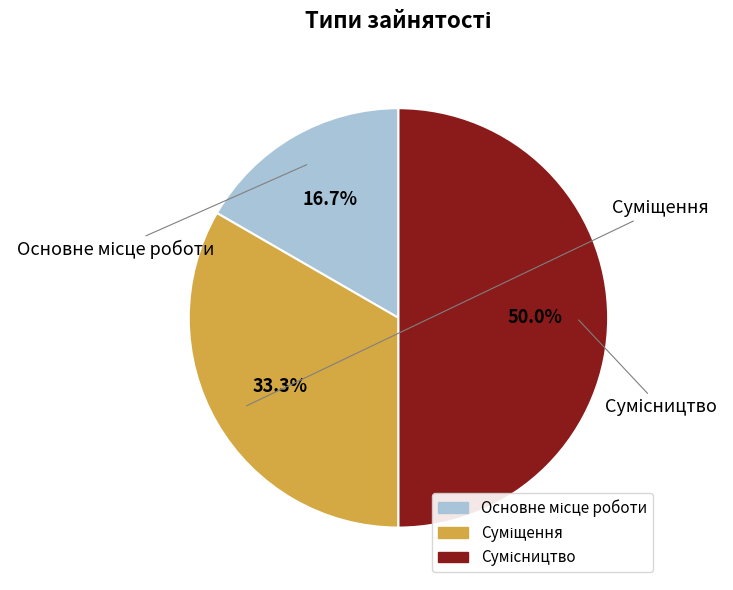

Is it true that Суміщення is 33% of the pie?

True